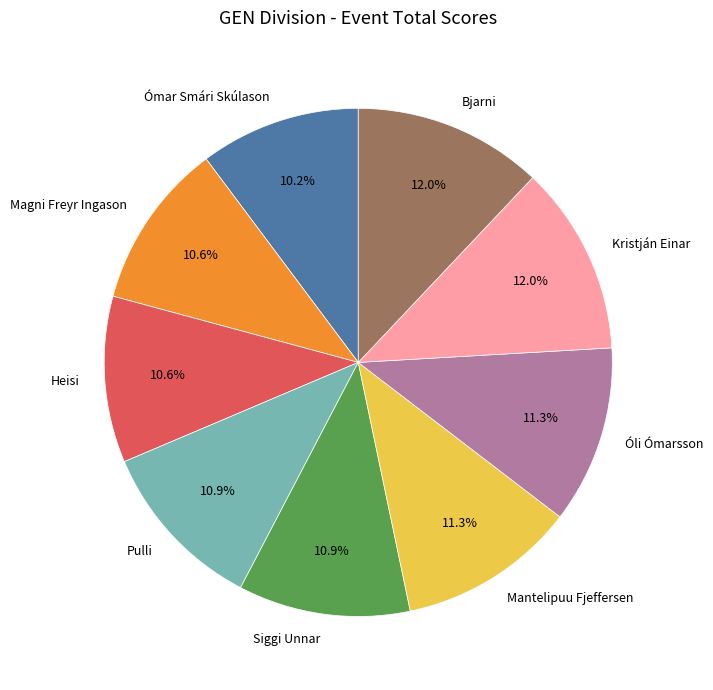

Does any single category account for the majority?

No